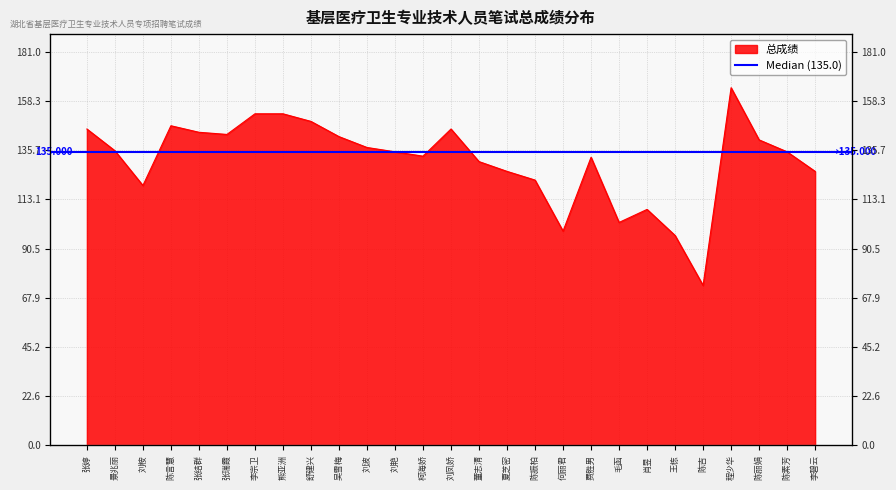

How many points are higher than both their immediate neighbors (excluding endpoints)?

5